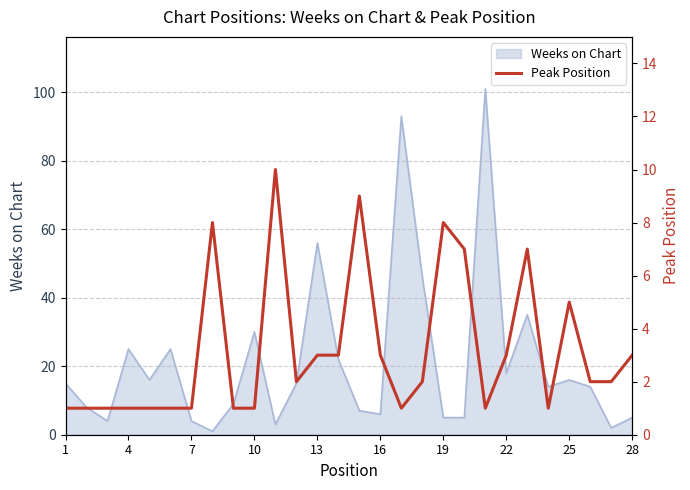

What is the smallest value displayed?

1